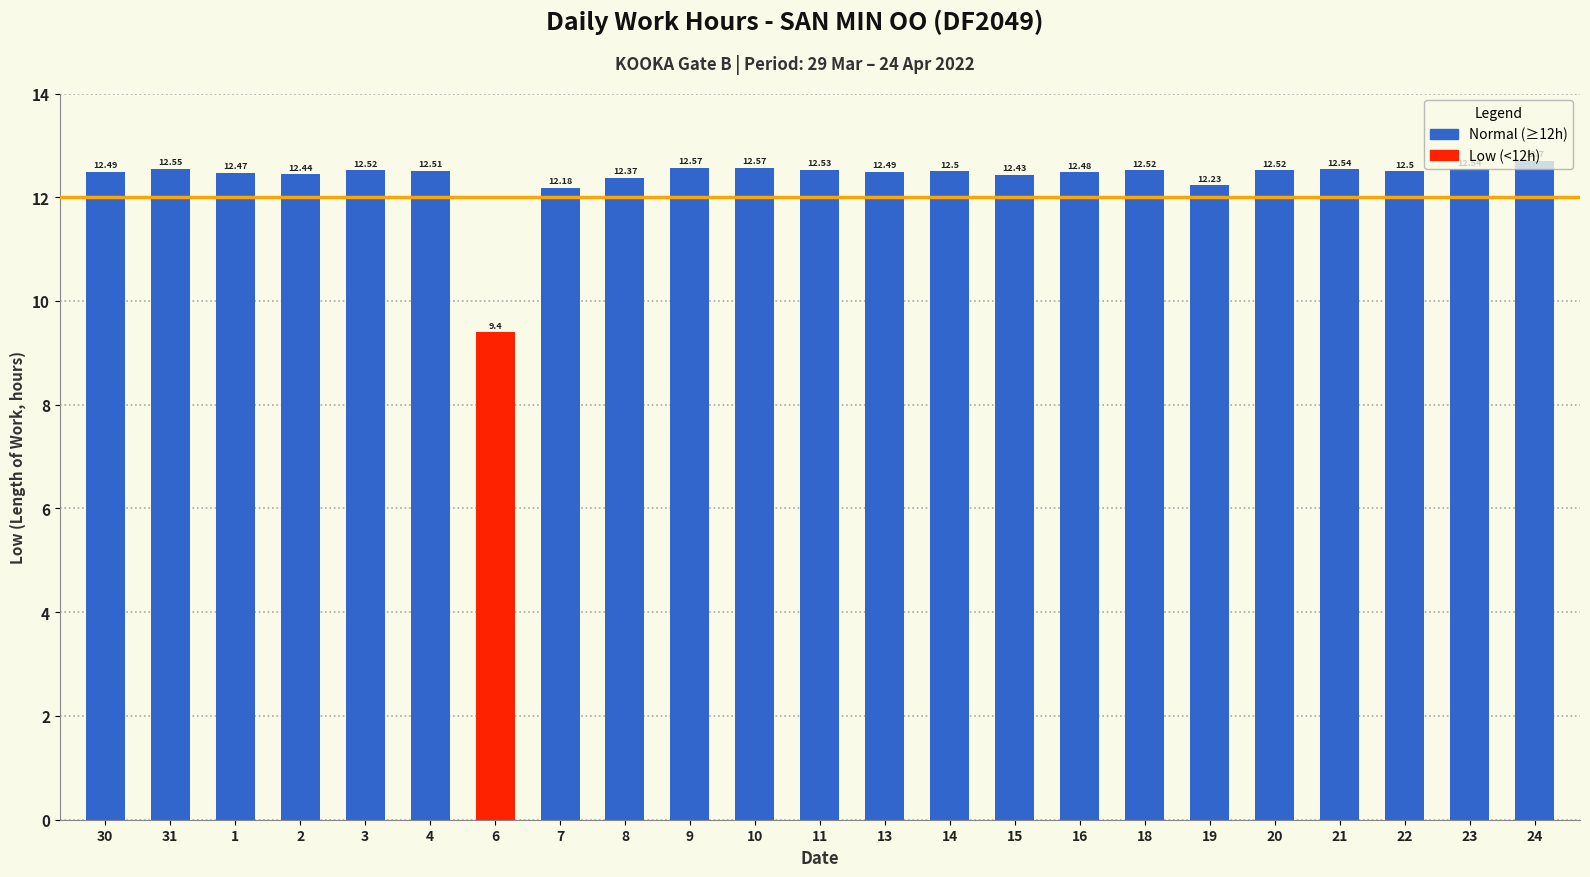

What is the value of the 22nd bar from the left?

12.5